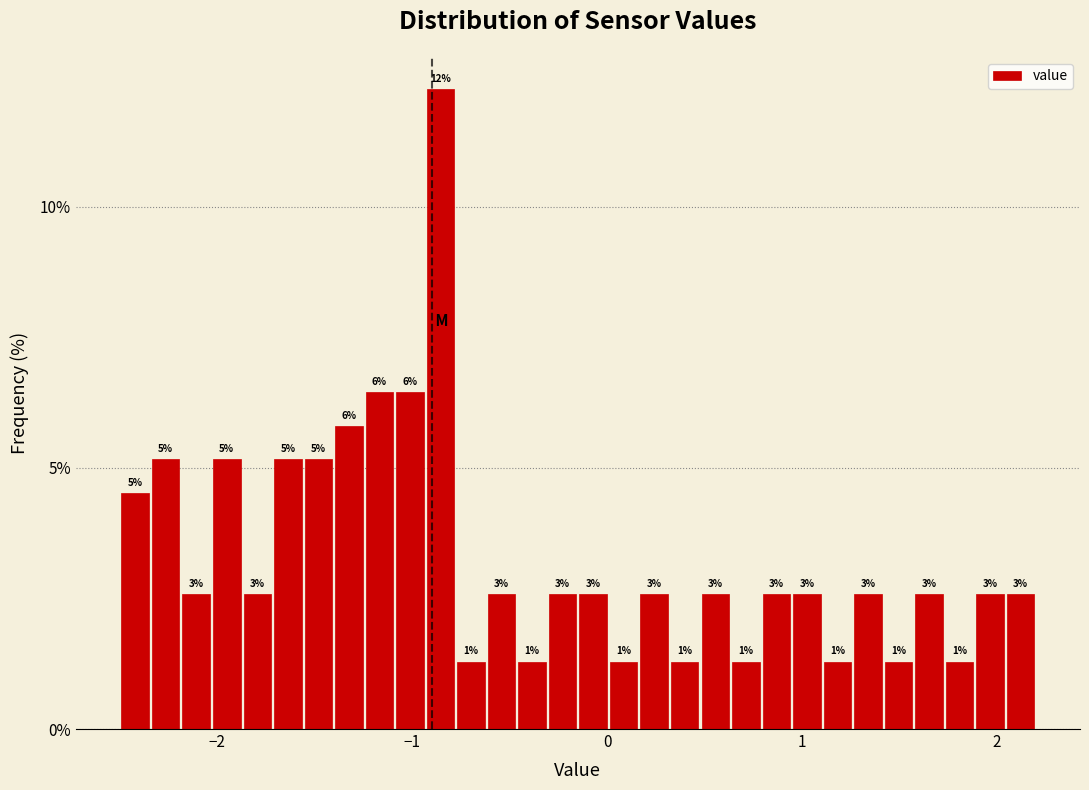

Read against the x-axis, roughly where is the centre of the tallest bar?

-0.9